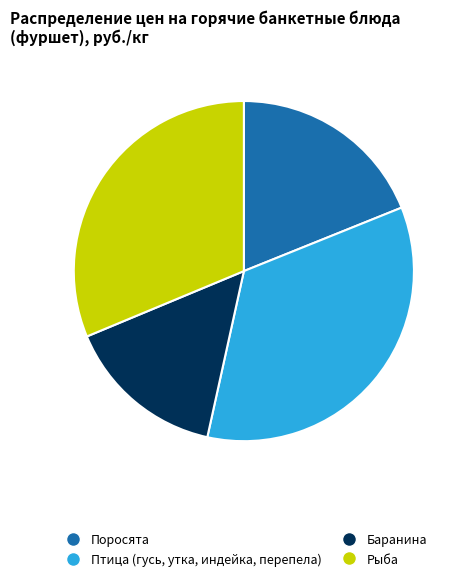

Is there any slice that represents more than half of the pie?

No